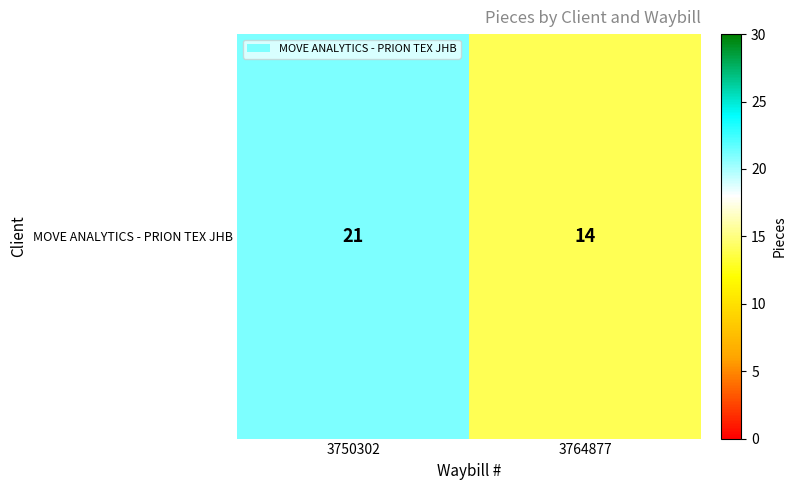

Approximately how many times larger is the value at 3750302 compared to 3764877?

1.5